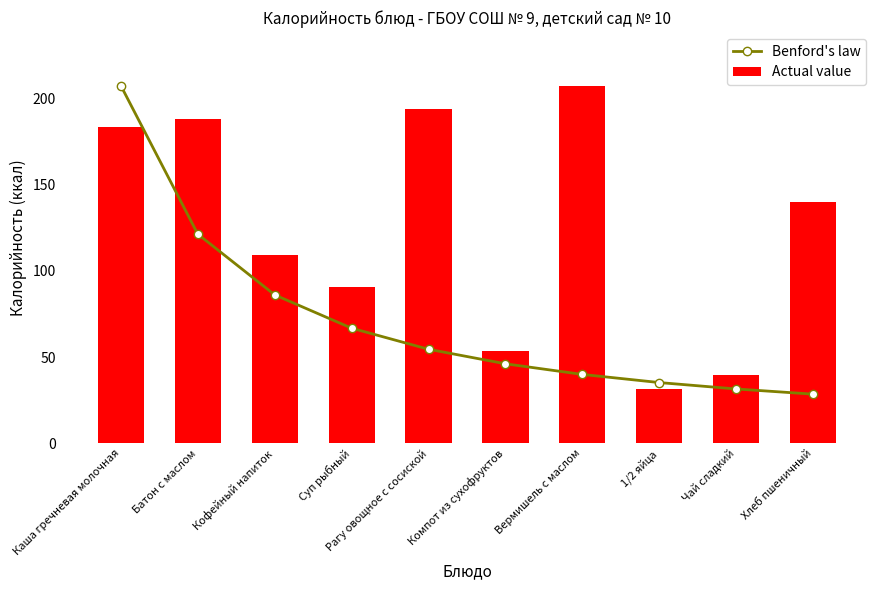

Is the value of Benford's law at Батон с маслом greater than the value of Actual value at Чай сладкий?

Yes